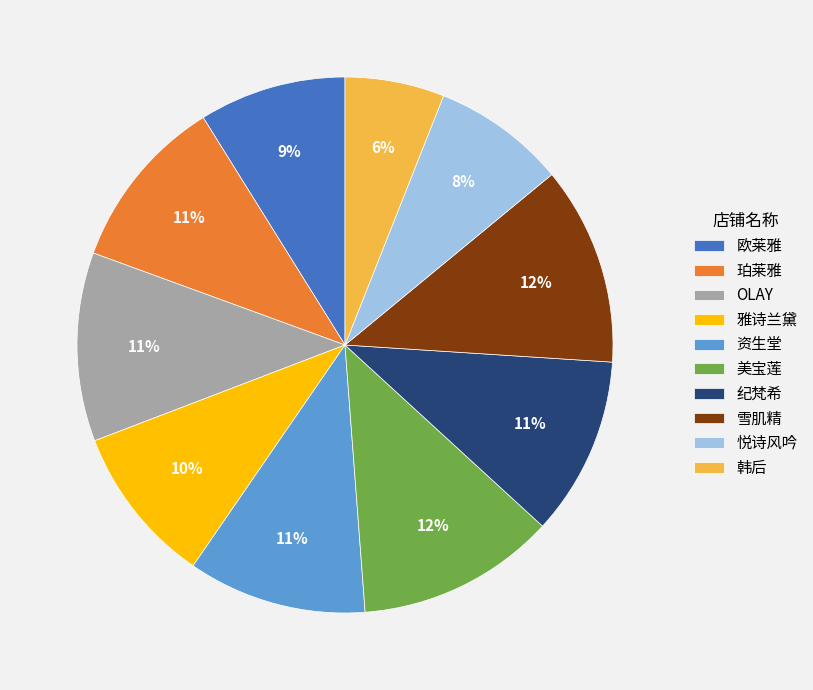

Combined, do 欧莱雅 and 纪梵希 account for over 50%?

No